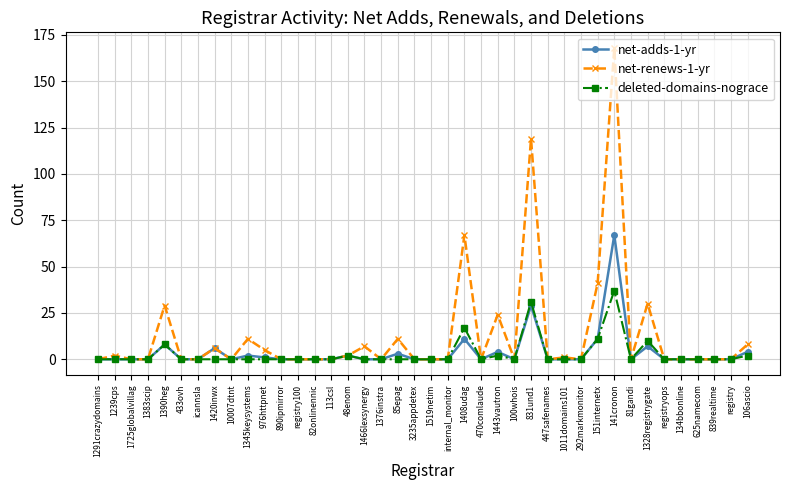

What is the maximum value for net-adds-1-yr?

67